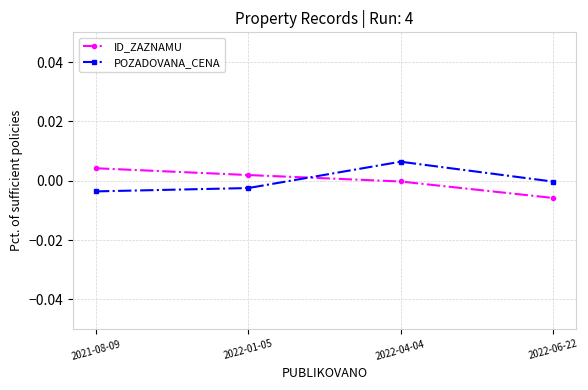

What is the label of the 2nd point from the right?

2022-04-04